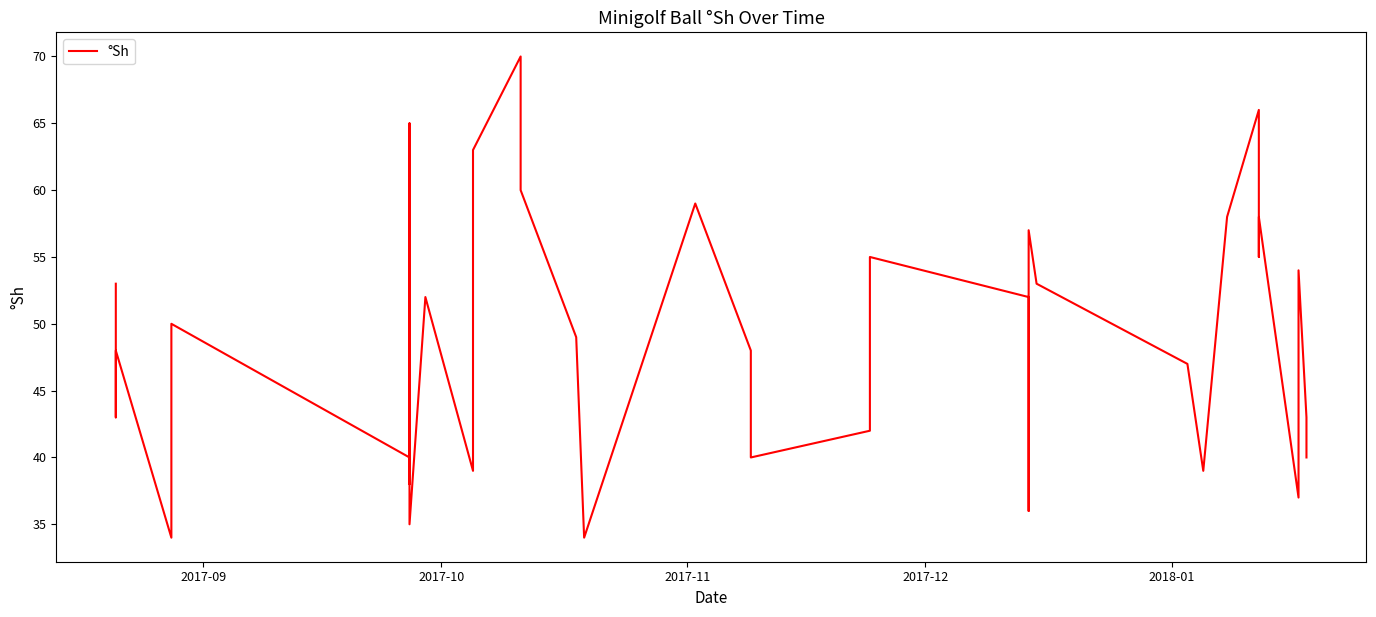

The value at 14 is 17. True or false?

False